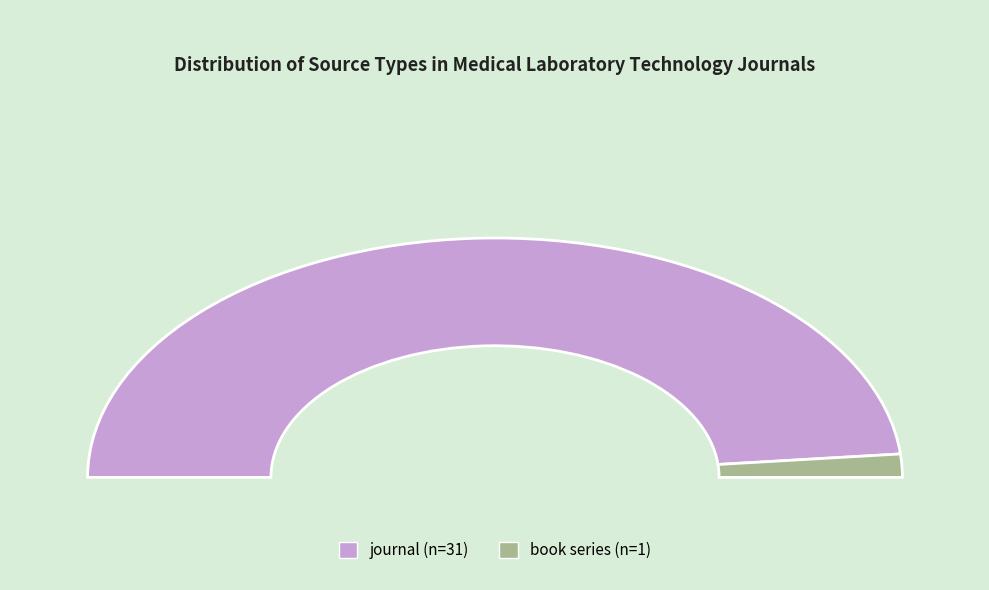

What is the change in value from journal to book series?

-30